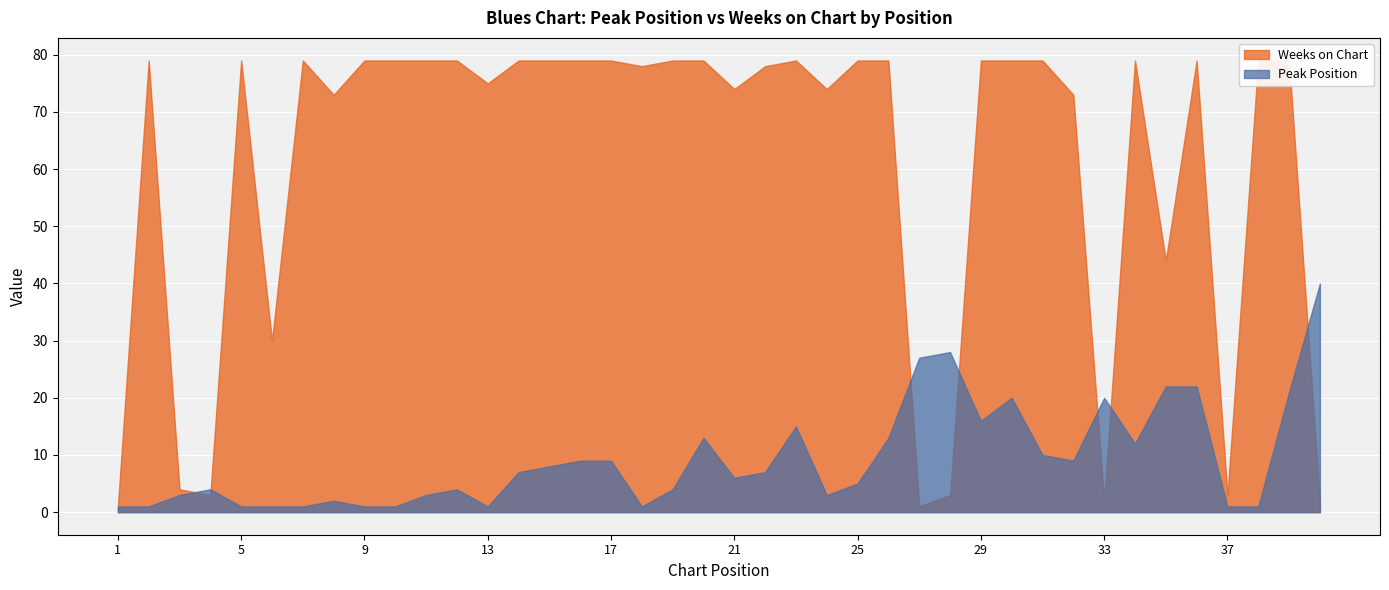

How many categories are shown in the chart?

40